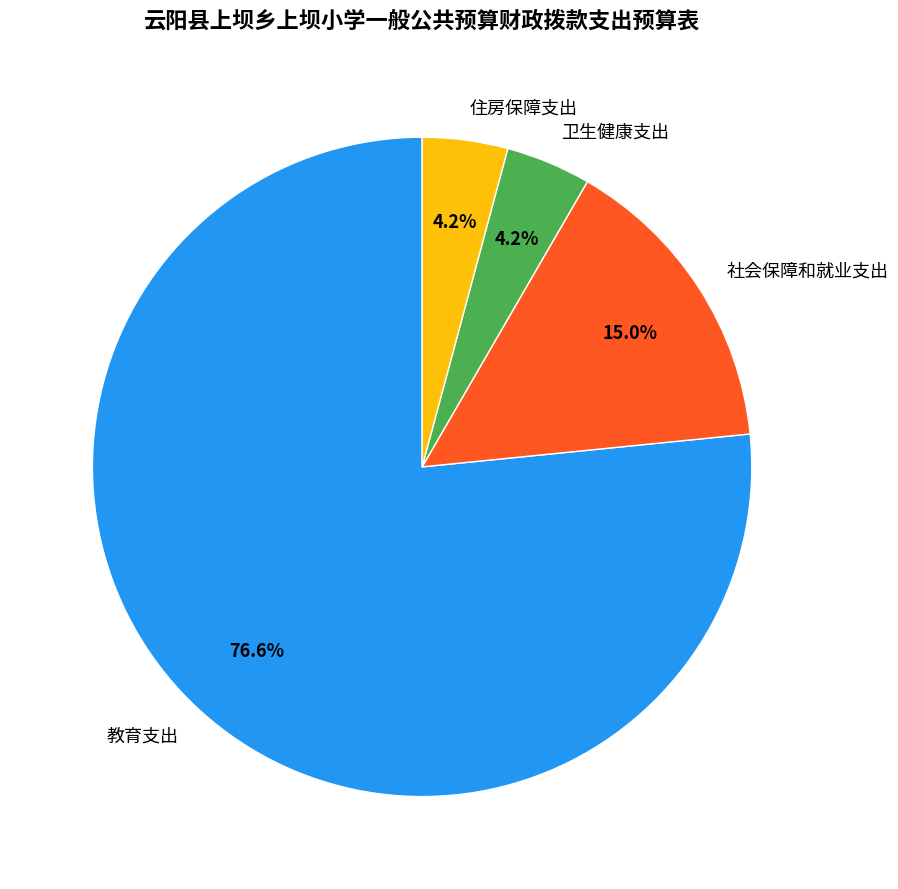

What is the majority slice?

教育支出